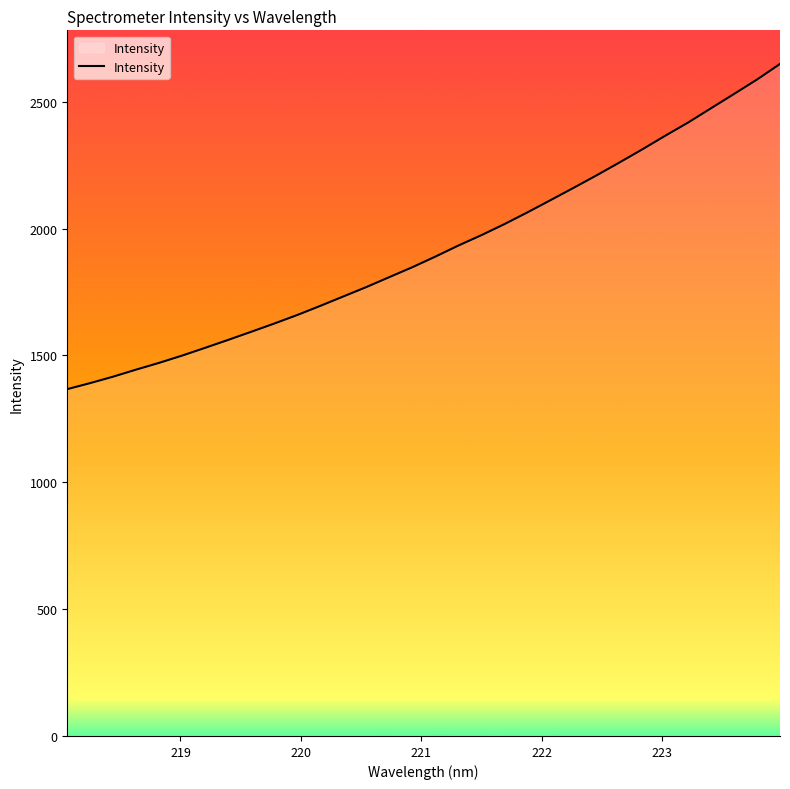

How many categories are shown in the chart?

32